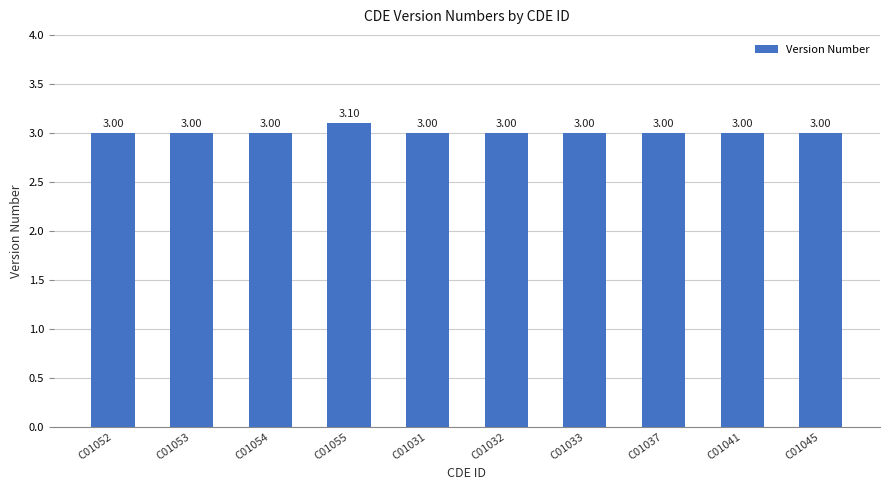

How many distinct data groups are displayed?

1